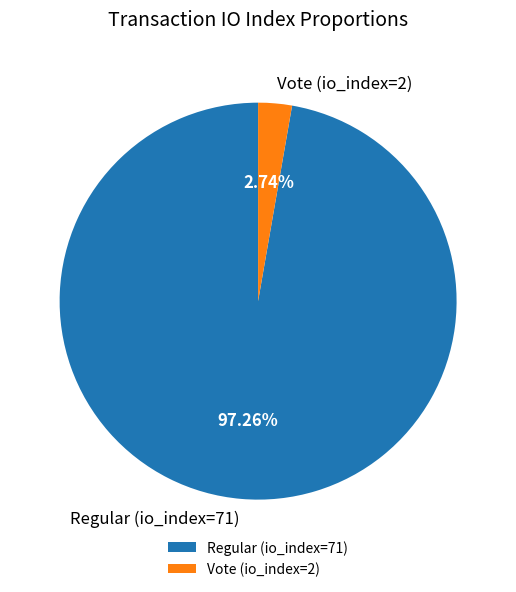

Rank the categories by value from lowest to highest.

Vote (io_index=2), Regular (io_index=71)